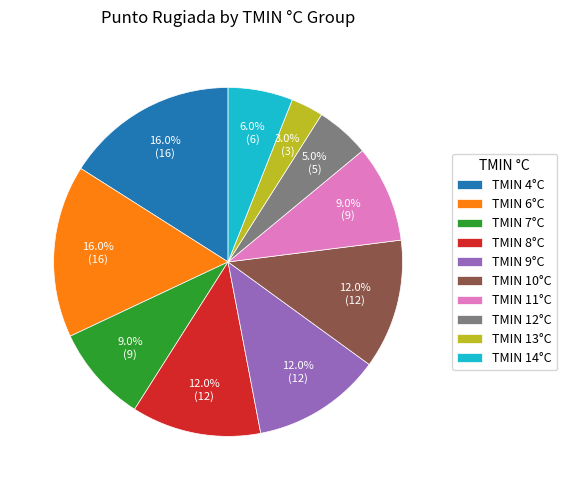

Which has a higher value, TMIN 11°C or TMIN 13°C?

TMIN 11°C